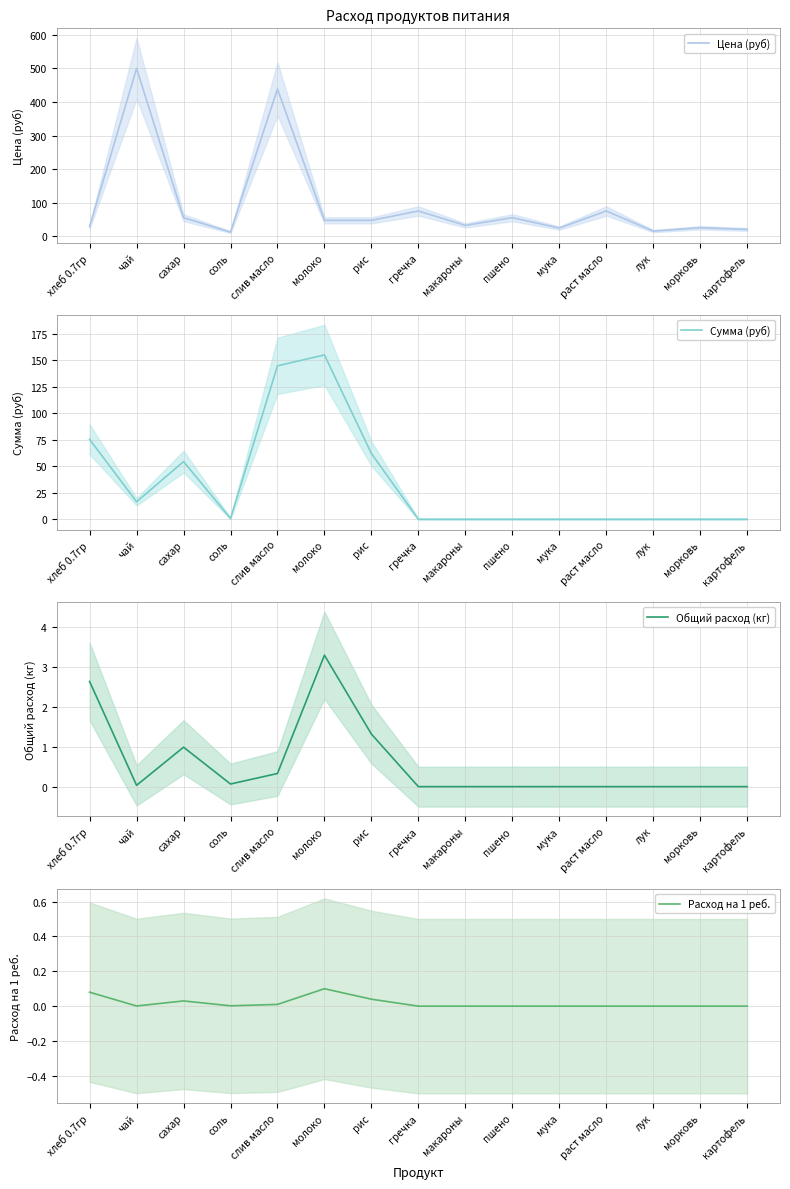

What is the difference between the Сумма (руб) values at макароны and рис?

62.0